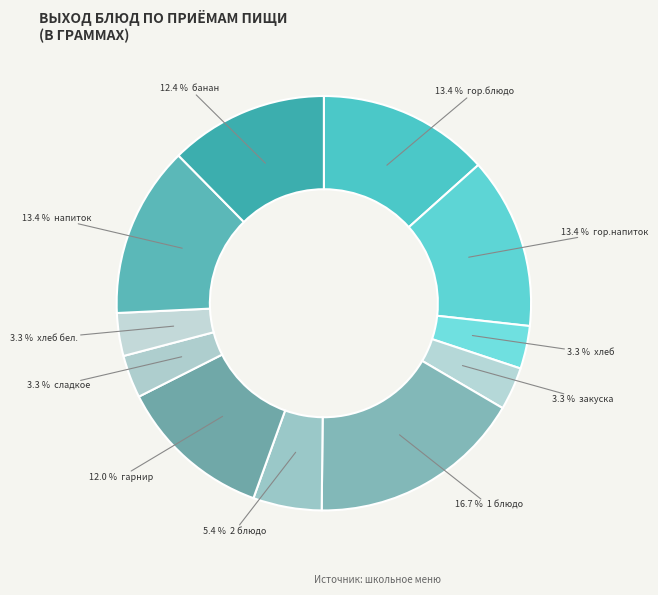

How many slices are in this pie chart?

11